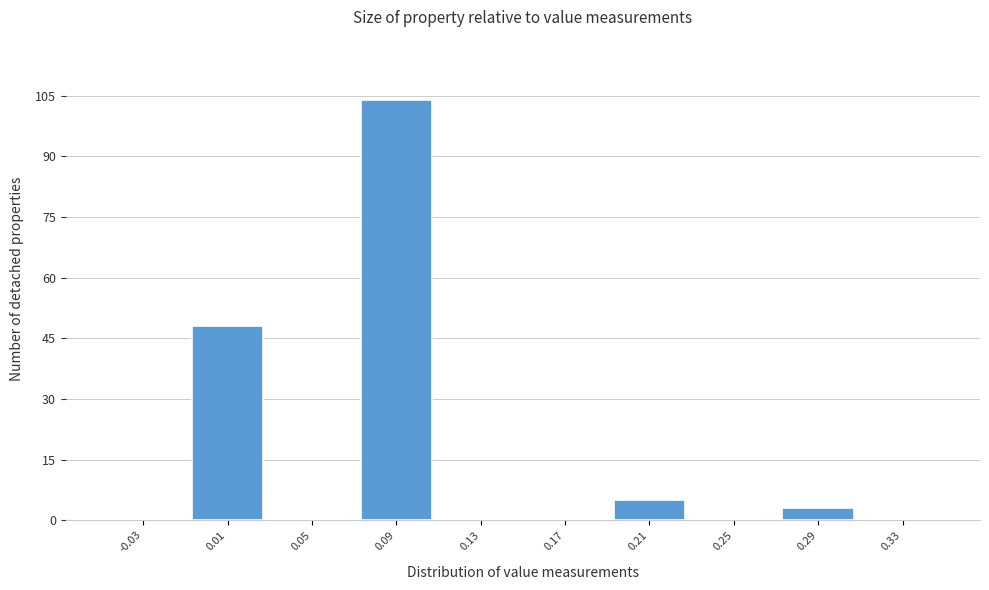

What is the height of the bar covering 0.27 to 0.31 on the x-axis? The values are not printed on the chart, so give them approximately, as read against the axis.

4